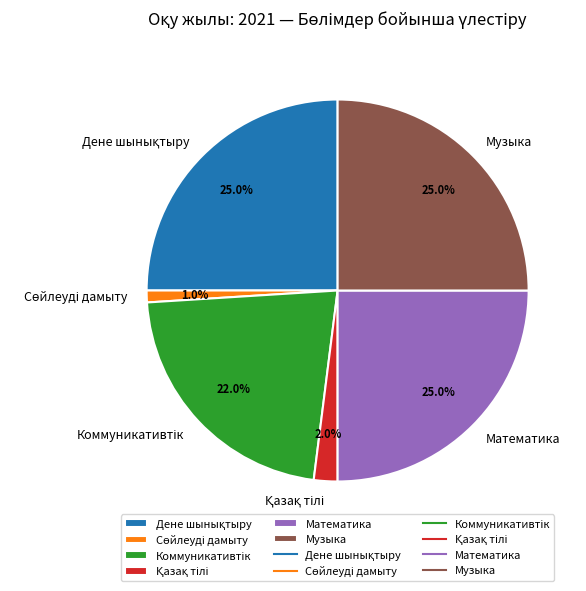

Is there any slice that represents more than half of the pie?

No